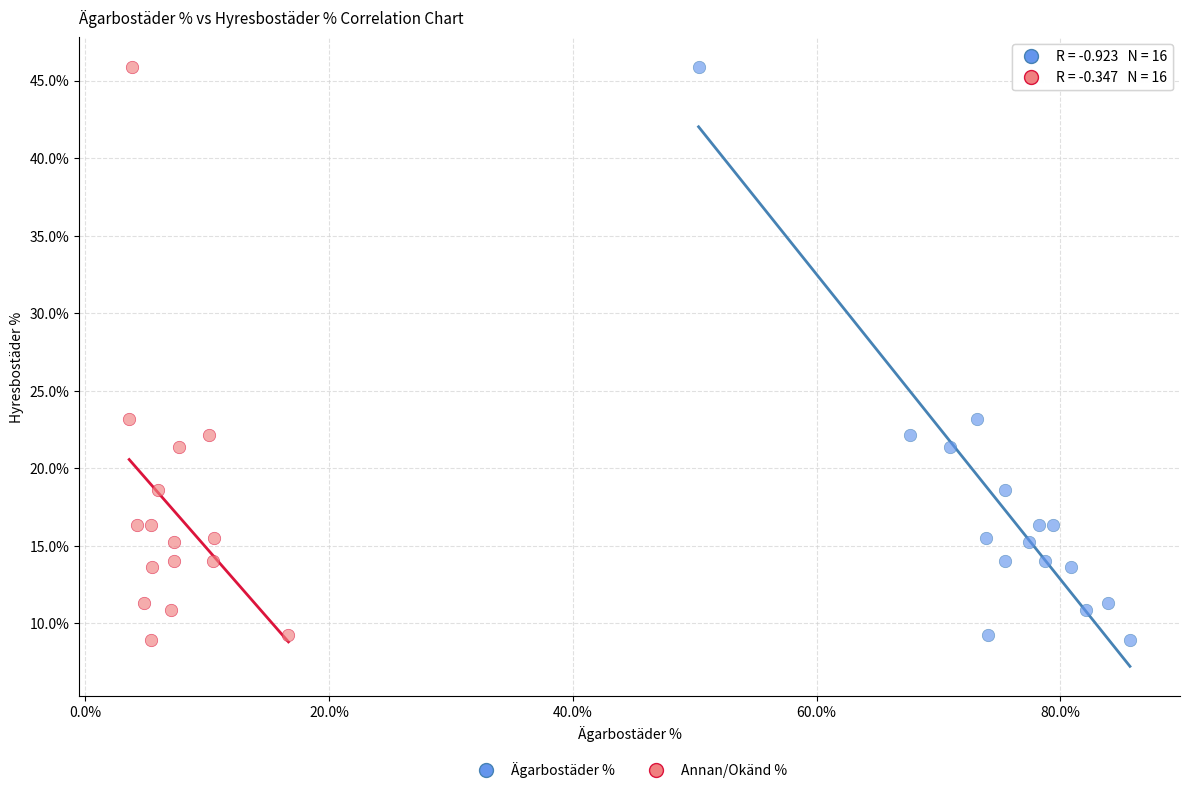

What are all the series names shown in the legend?

Ägarbostäder %, Annan/Okänd %